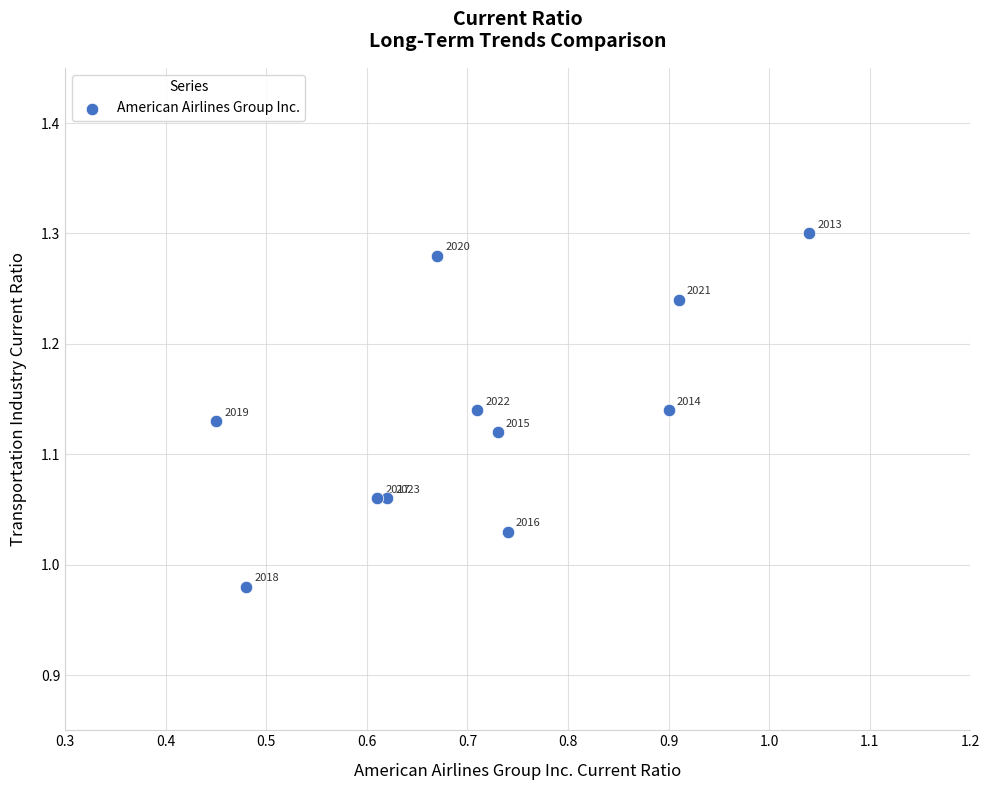

What is the range of Y values (max minus min)?

0.3